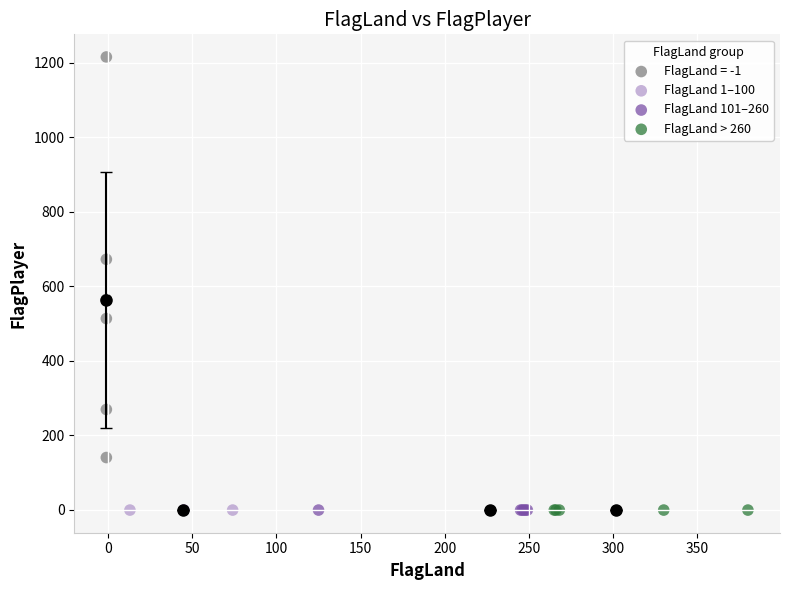

Which series reaches the maximum Y coordinate?

FlagLand = -1